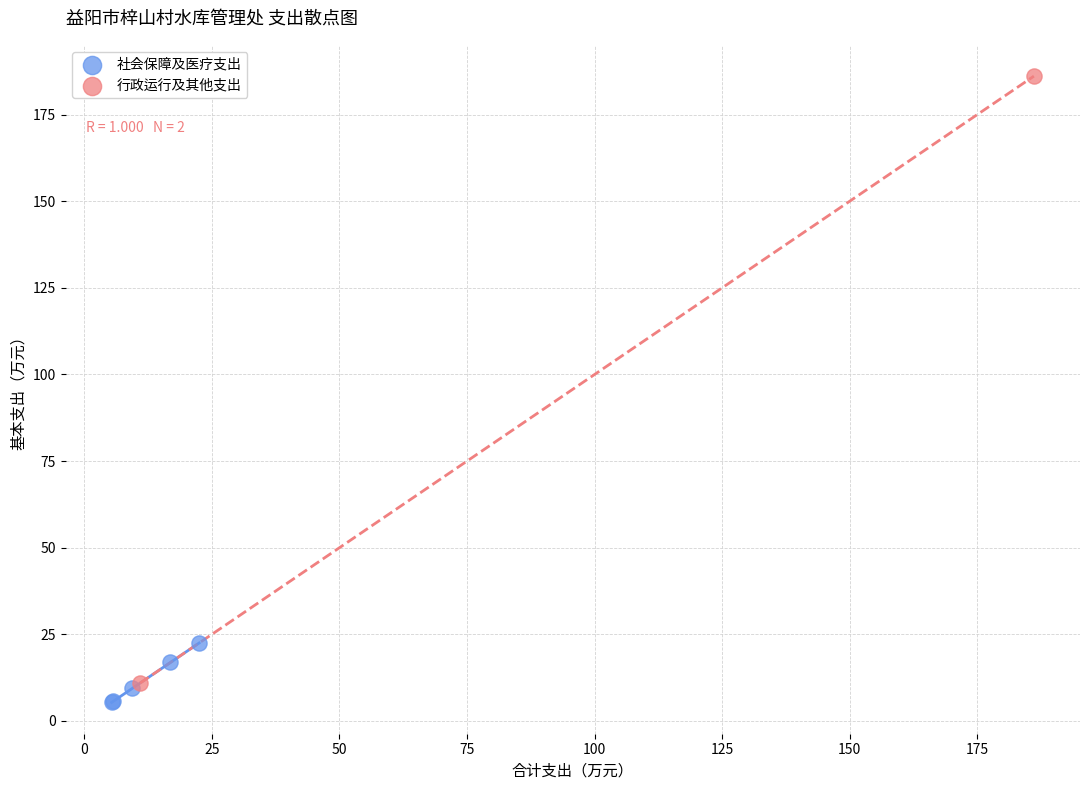

Which series reaches the maximum Y coordinate?

行政运行及其他支出